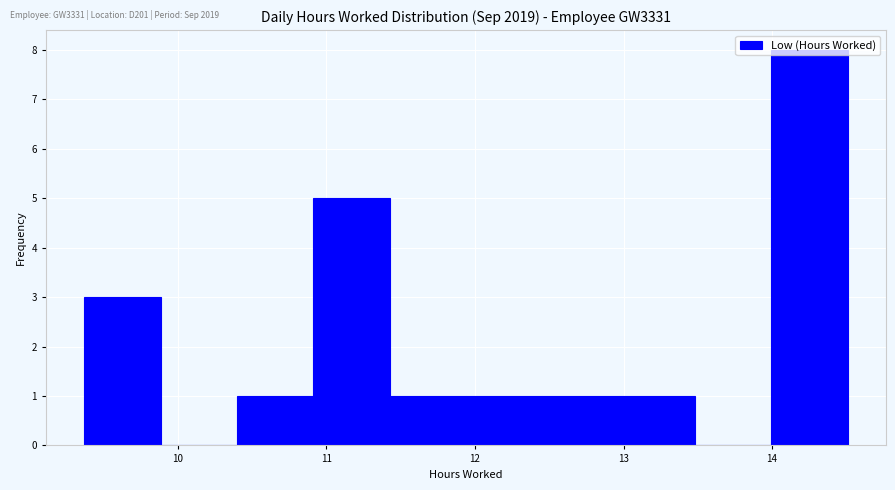

Reading left to right, list every bar in this chart as the range it spans on the x-axis followed by its height. Neither the bar edges nor the heights are printed on the chart, so give them approximately, as read against the axes.

9.4 to 9.9: 3
9.9 to 10.4: 0
10.4 to 10.9: 1
10.9 to 11.4: 5
11.4 to 11.9: 1
11.9 to 12.5: 1
12.5 to 13.0: 1
13.0 to 13.5: 1
13.5 to 14.0: 0
14.0 to 14.5: 8